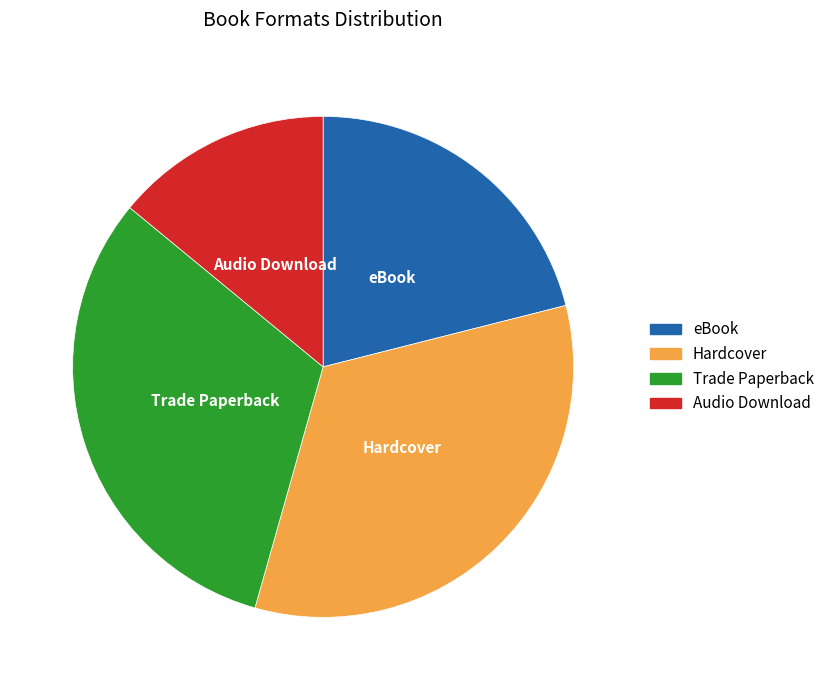

Approximately how many times larger is the value at Audio Download compared to Trade Paperback?

0.4